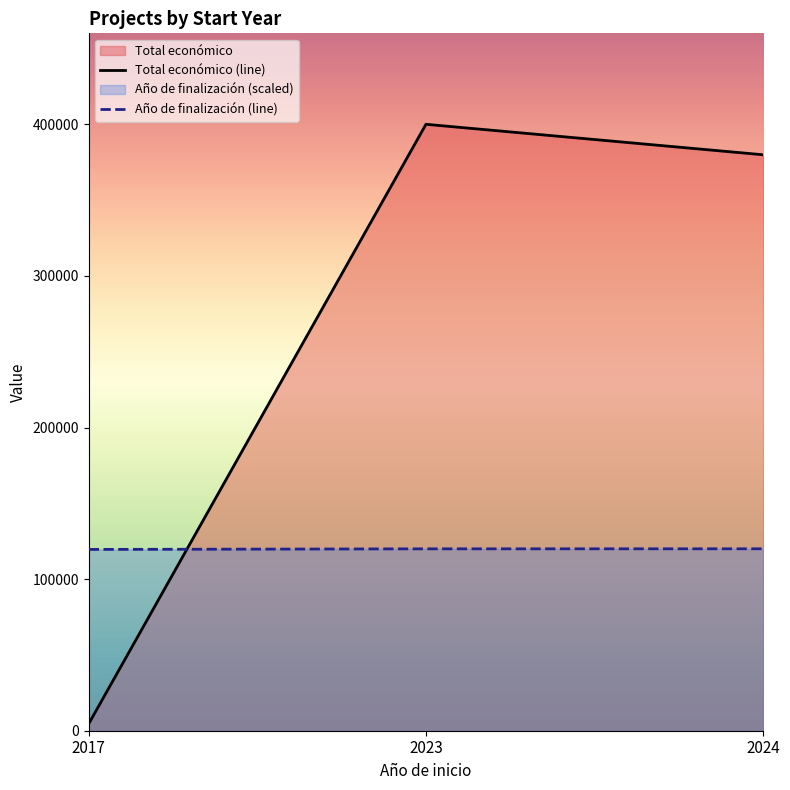

Reading left to right, what are all the values shown in this chart?

Total económico (line): 2017=4640.0	2023=400000.0	2024=379898.0
Año de finalización (line): 2017=119585.6	2023=119970.4	2024=120000.0